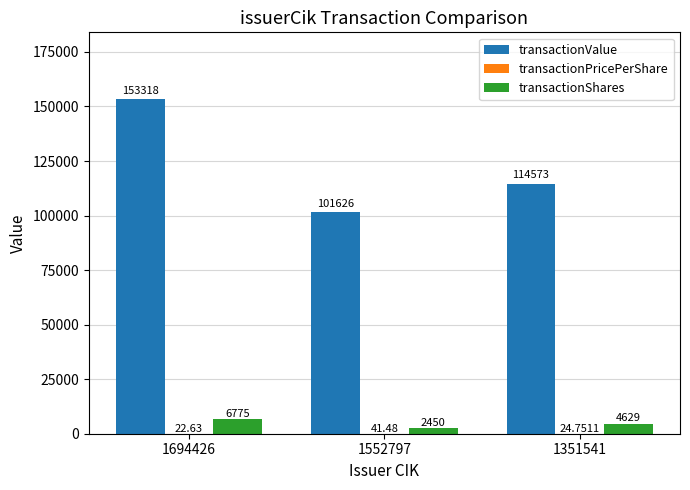

What is the sum of all transactionValue values?

369517.0